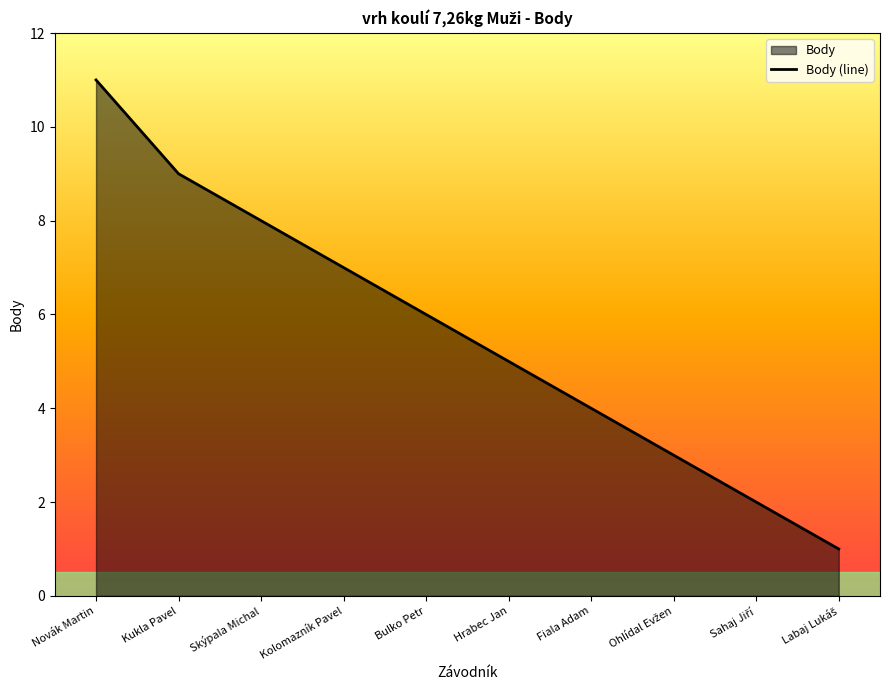

Which has a higher value, Ohlídal Evžen or Novák Martin?

Novák Martin